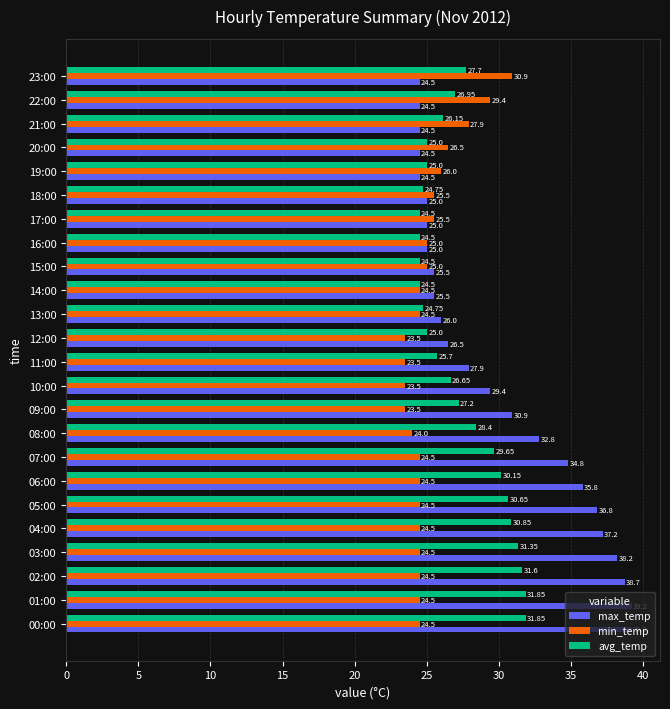

What is the total value across all series at 08:00?

85.2